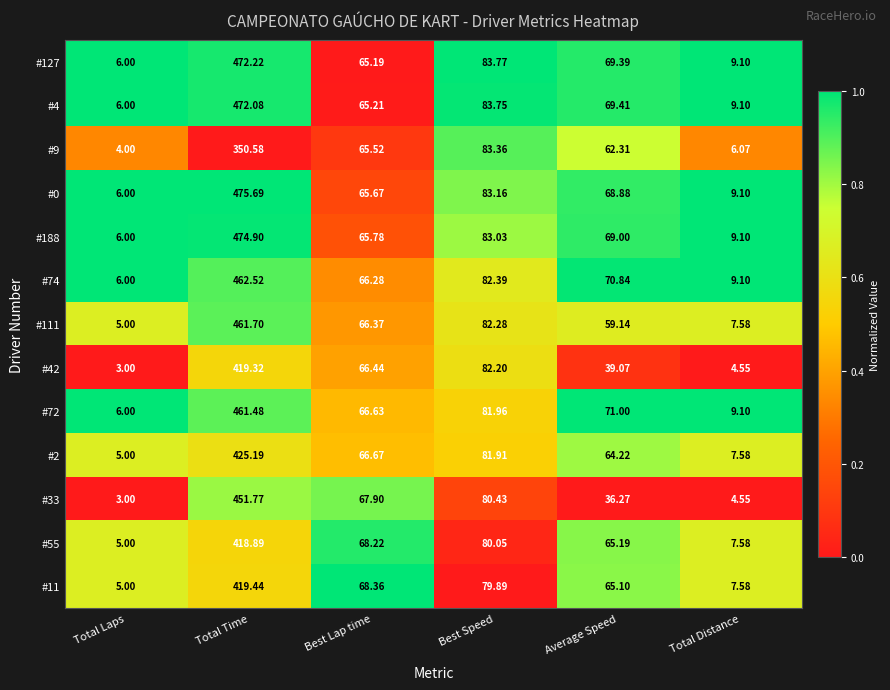

Which category has the lowest value across all series?

Total Laps